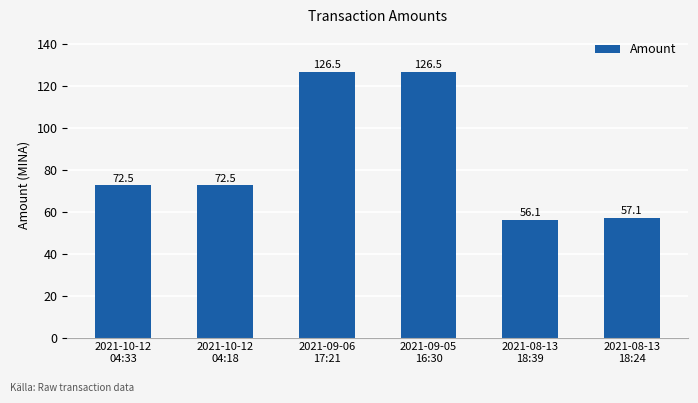

What is the smallest value displayed?

56.1